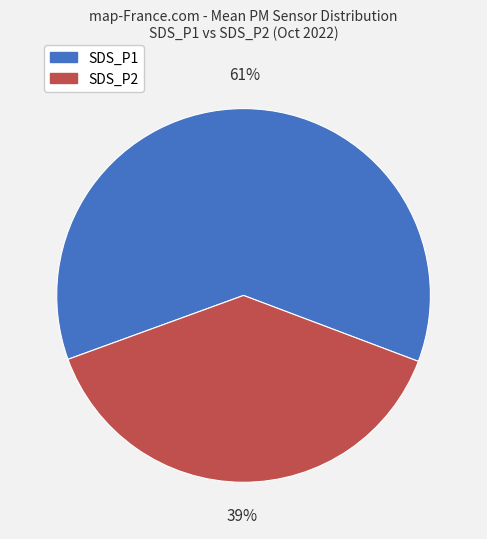

Does any single category account for the majority?

Yes